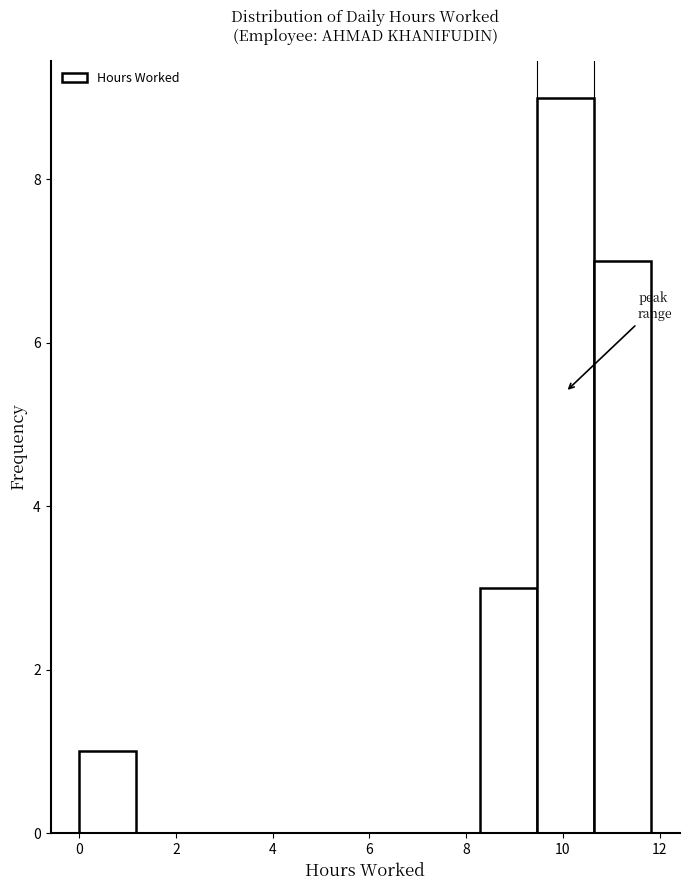

Reading left to right, transcribe this chart: for each bar, give the range it covers on the x-axis and its height. Neither the bar edges nor the heights are printed on the chart, so give them approximately, as read against the axes.

0.0 to 1.2: 1
1.2 to 2.4: 0
2.4 to 3.6: 0
3.6 to 4.8: 0
4.8 to 6.0: 0
6.0 to 7.0: 0
7.0 to 8.2: 0
8.2 to 9.4: 3
9.4 to 10.6: 9
10.6 to 11.8: 7